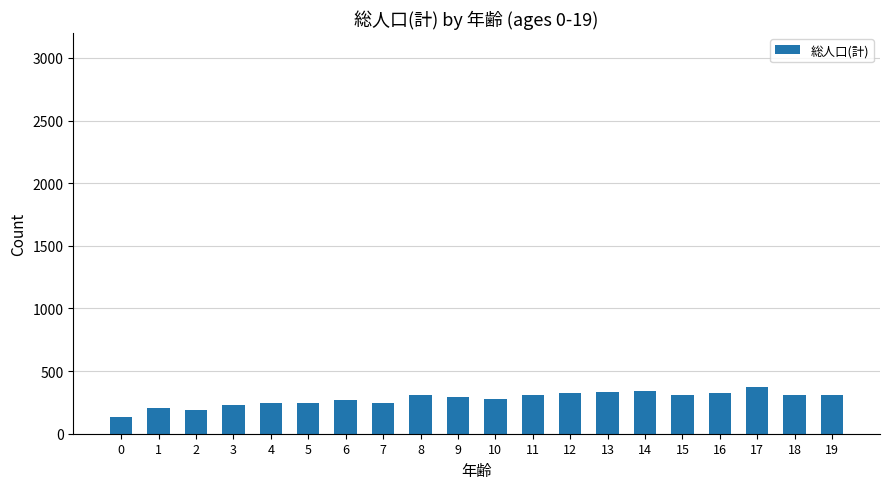

What is the smallest value displayed?

136